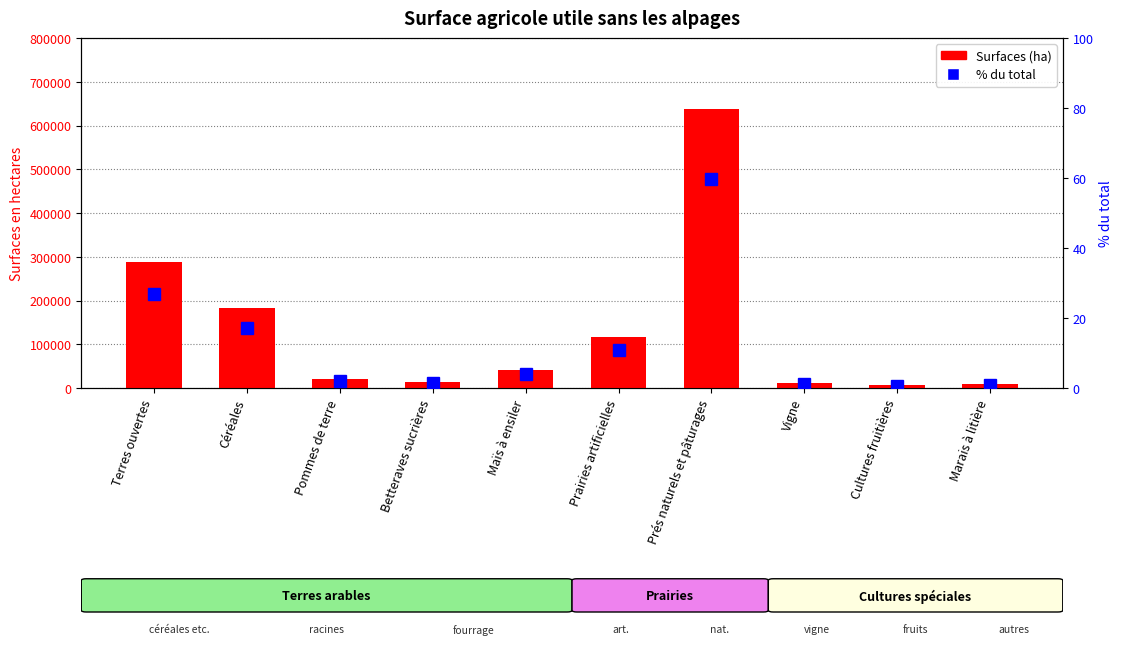

What position from the right is Prairies artificielles?

5